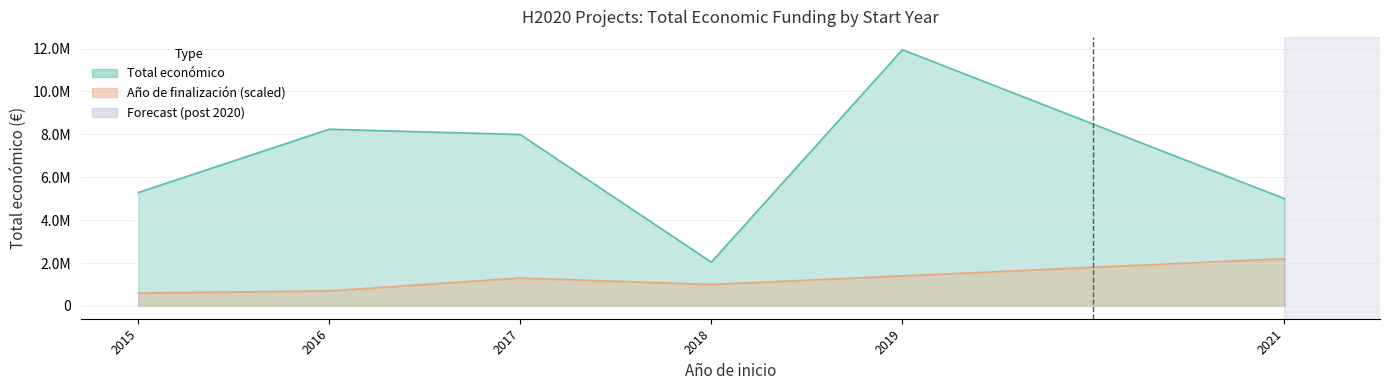

At which label does Año de finalización reach its minimum?

2015